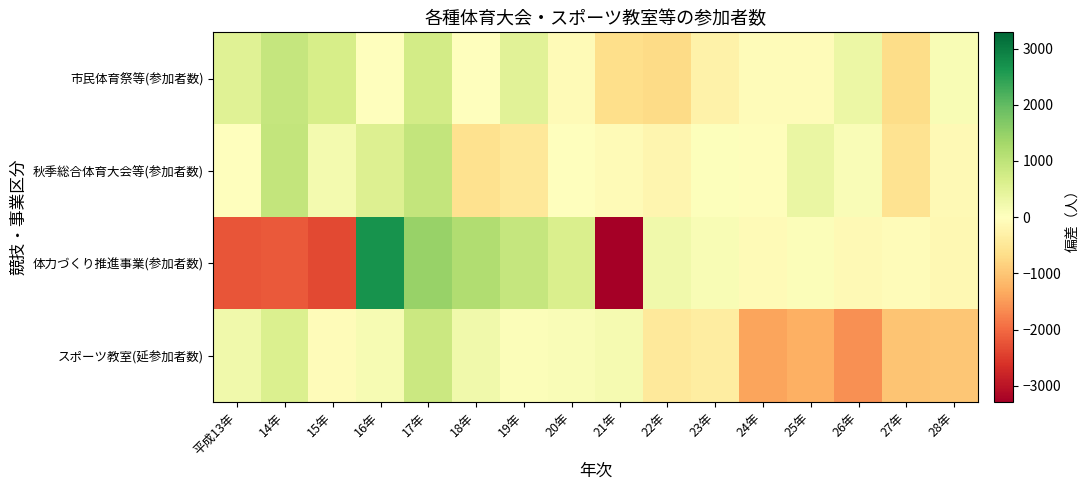

Between 17年 and 20年, which is larger?

17年